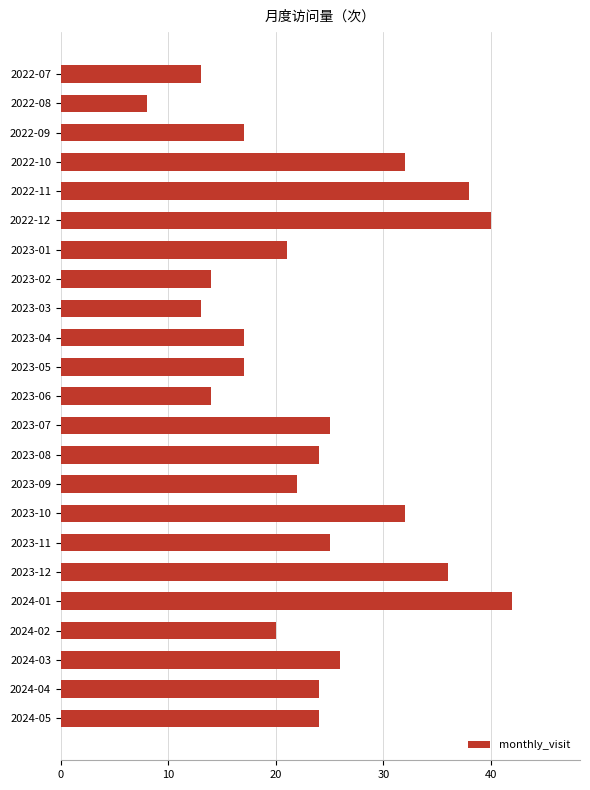

What is the difference between the maximum and minimum values?

34